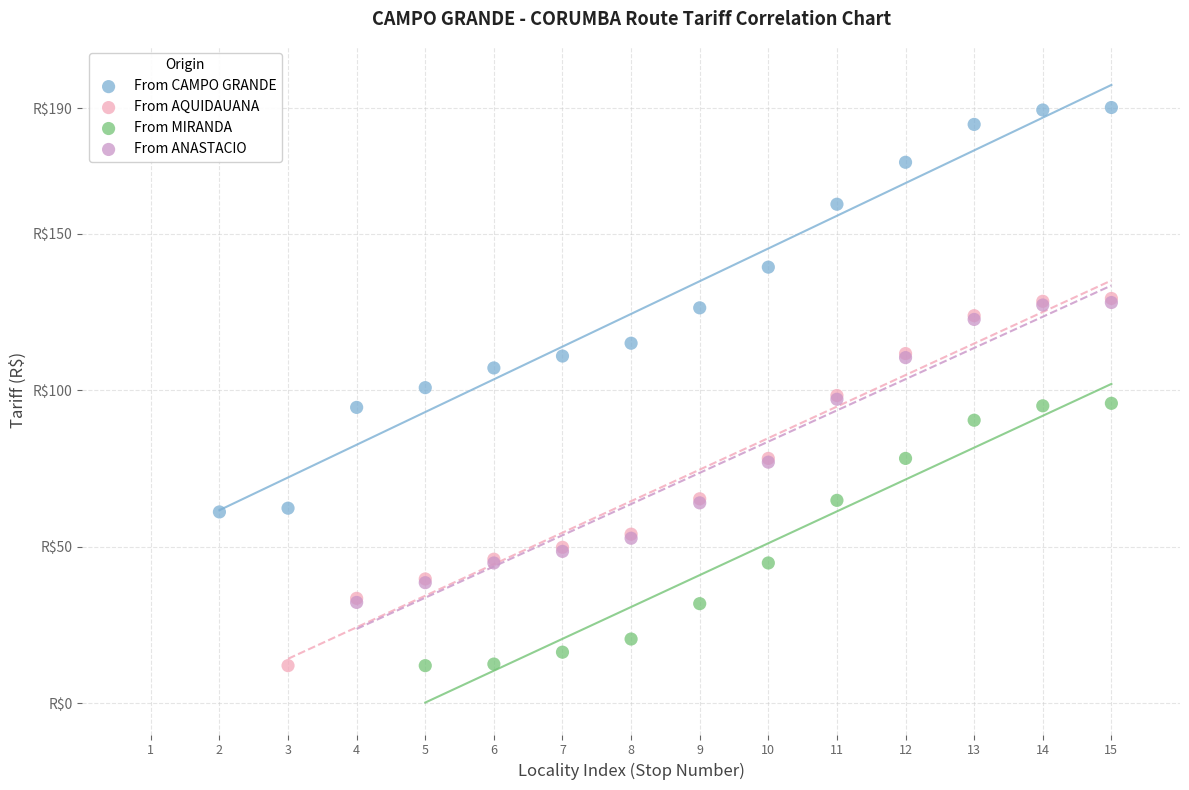

Which series has the widest spread of Y values?

From CAMPO GRANDE